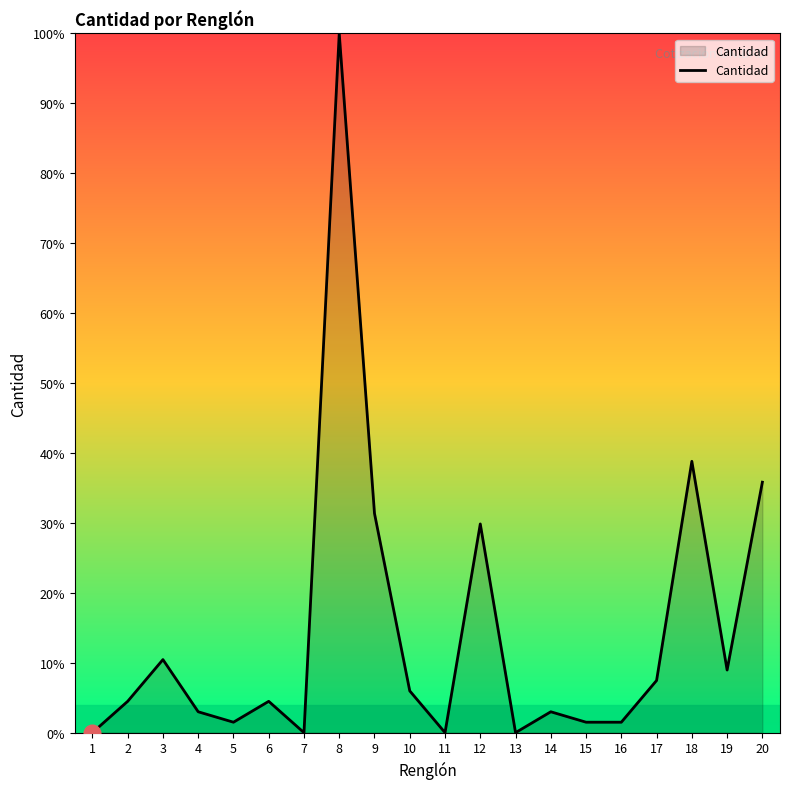

Count the number of values greater than 4.

11